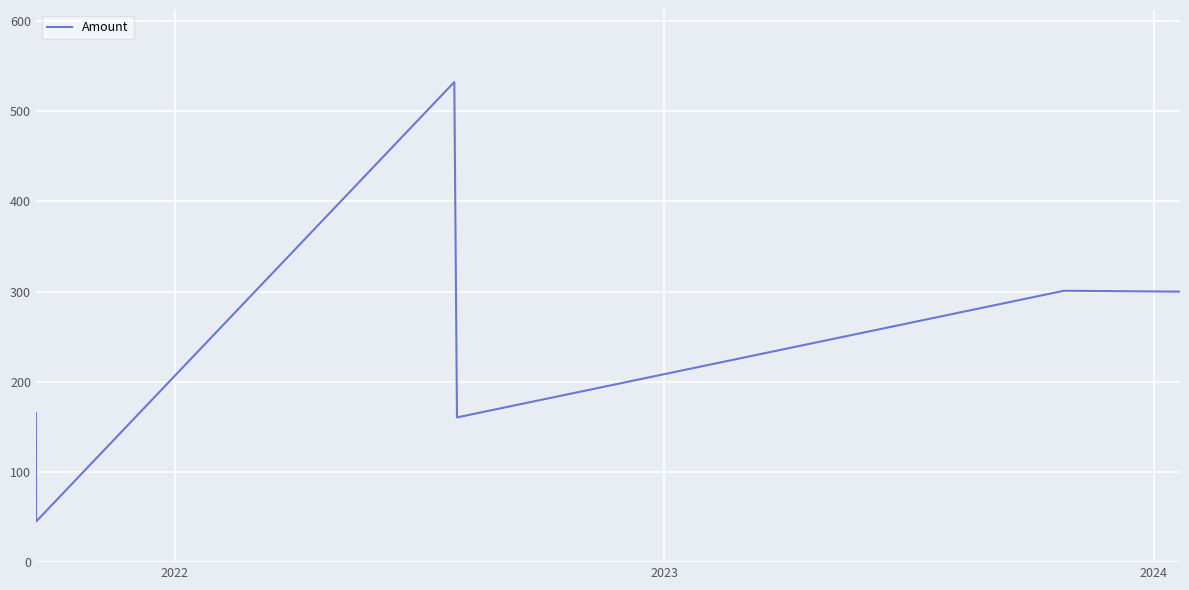

What is the average value?

250.7